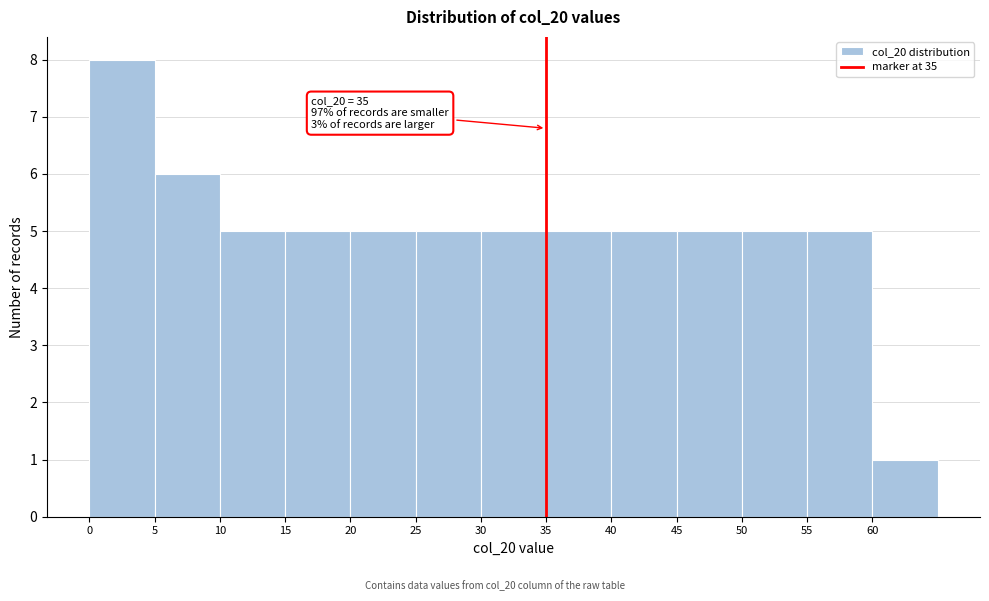

Which range on the x-axis has the tallest bar?

0 to 5